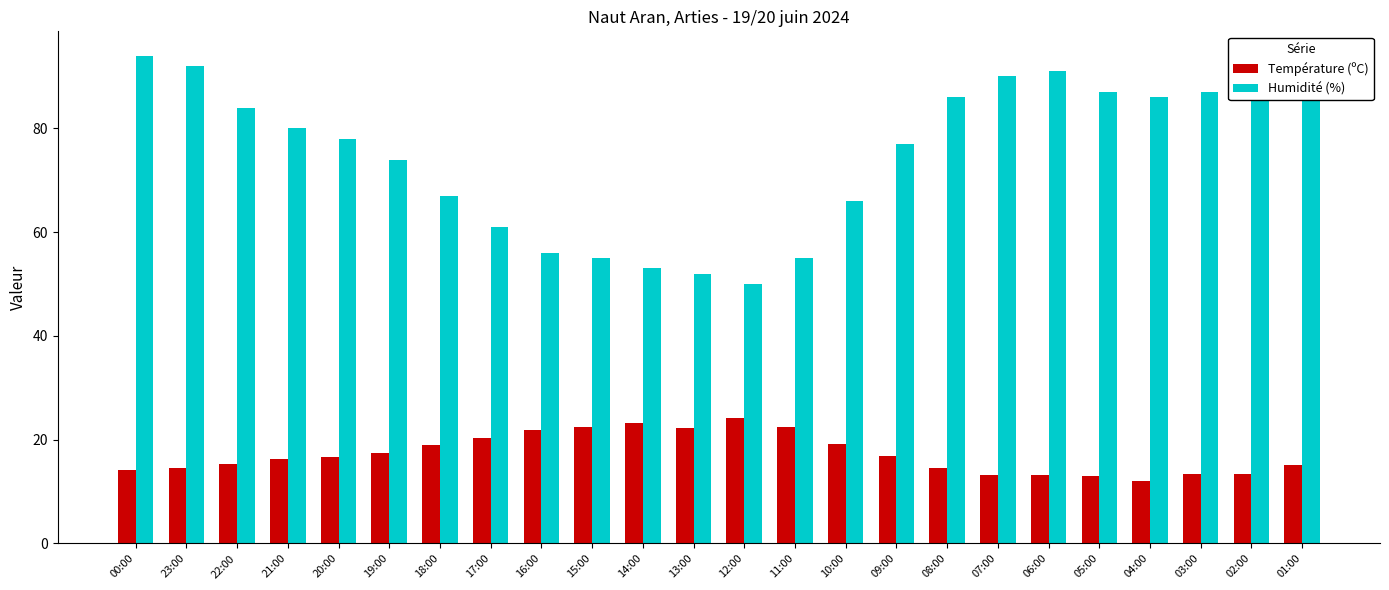

What is the smallest value displayed?

12.1